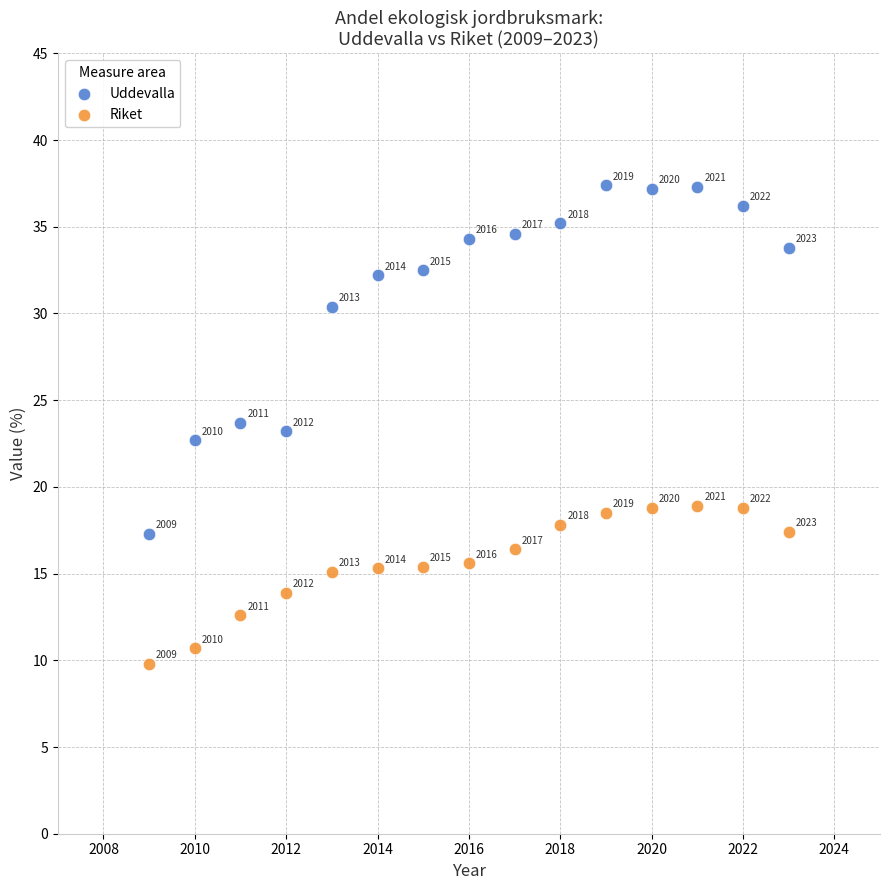

Across all data points, what is the range of Y values (max minus min)?

27.6